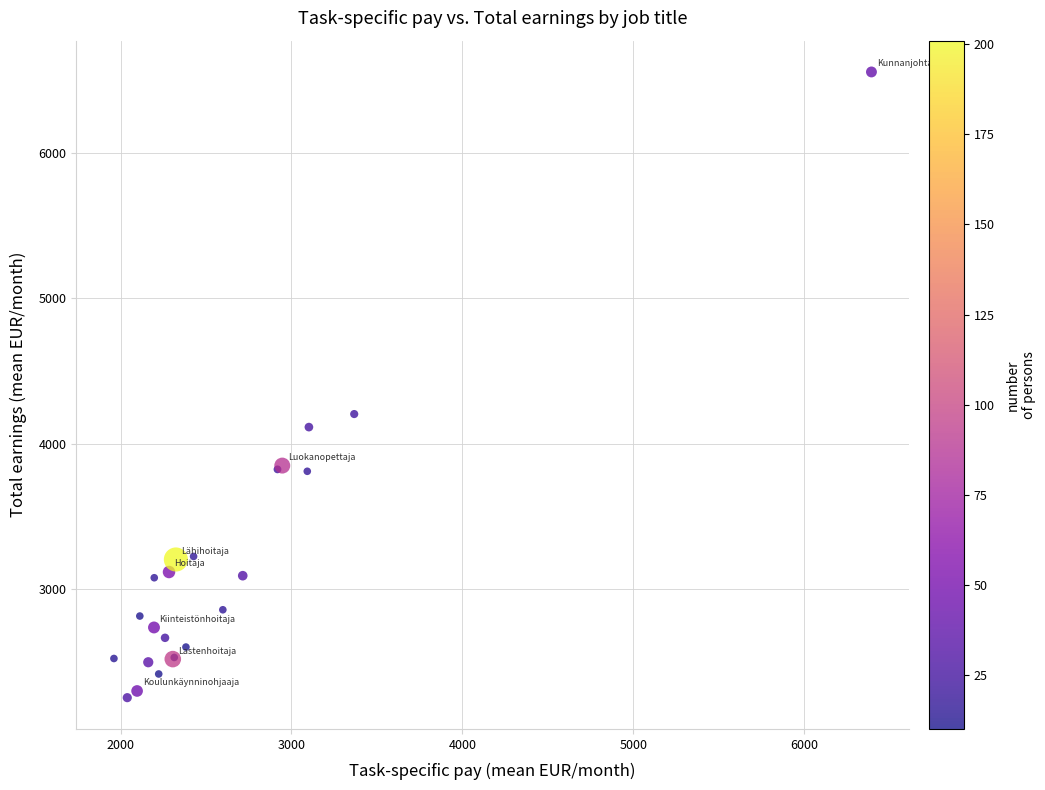

What Y value in the scatter plot is closest to 4405?

4204.7